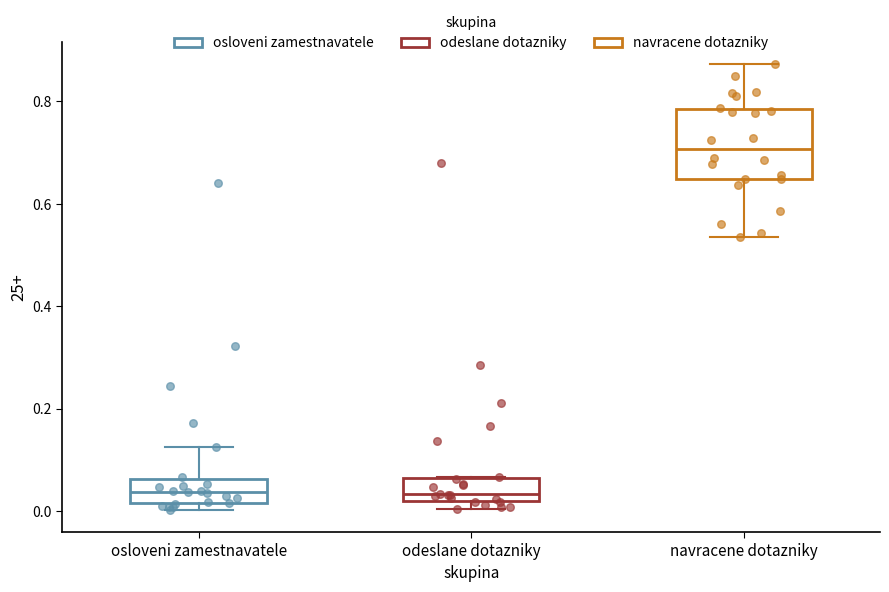

Comparing the boxes themselves (not the whiskers), which one is the tallest?

navracene dotazniky